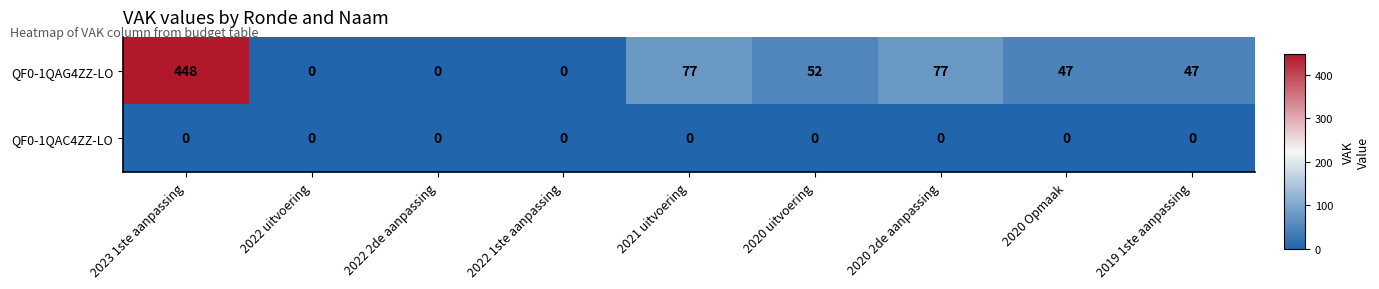

Rank the series at 2023 1ste aanpassing from highest to lowest value.

QF0-1QAG4ZZ-LO, QF0-1QAC4ZZ-LO